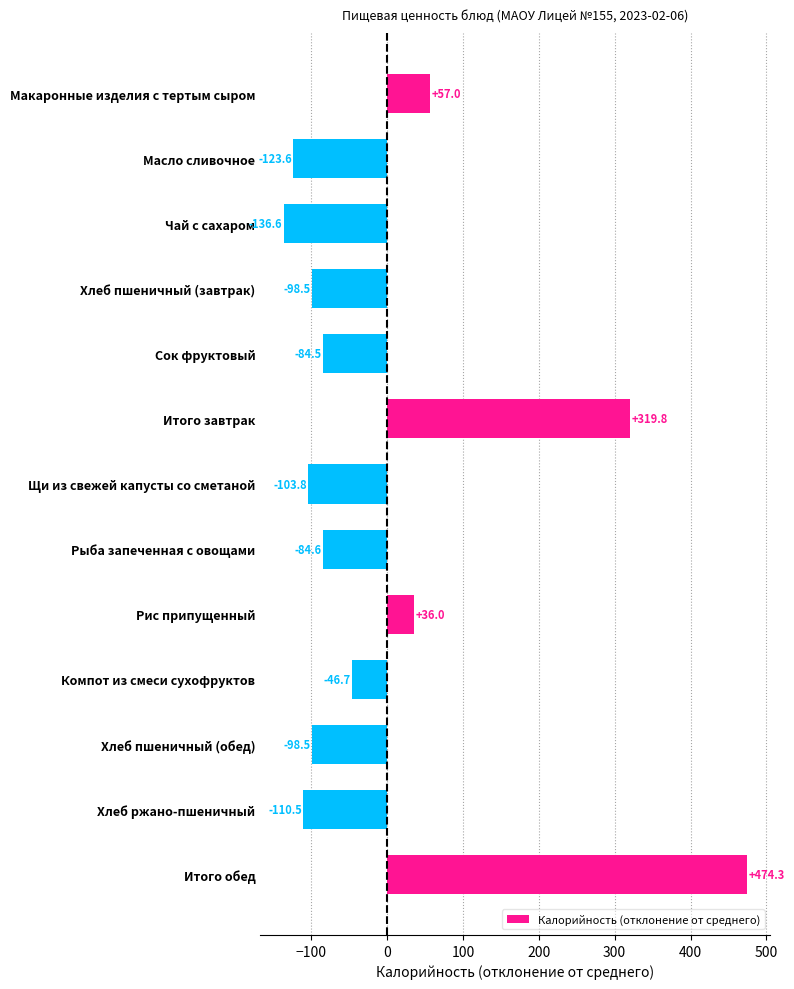

Count the number of categories in the chart.

13